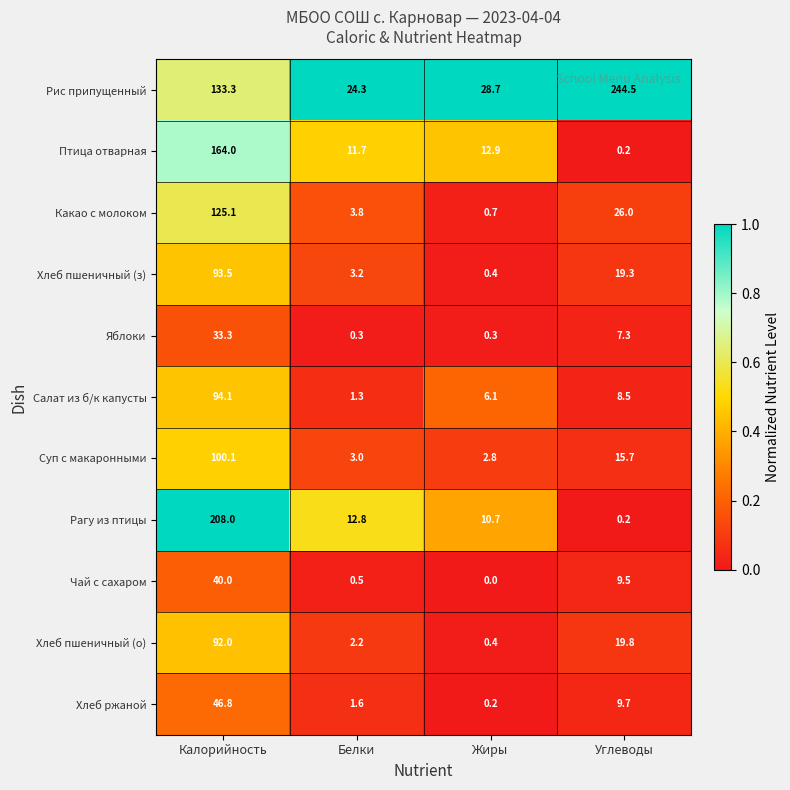

At which category does the chart reach its minimum across all series?

Жиры